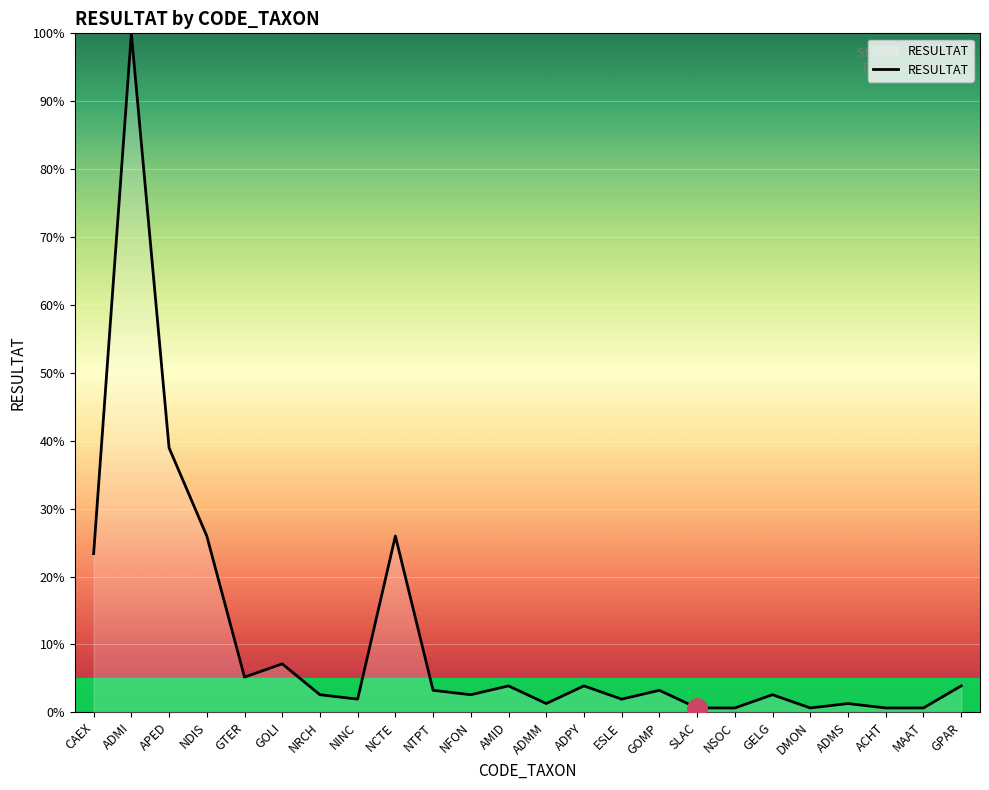

What is the average value?

10.9